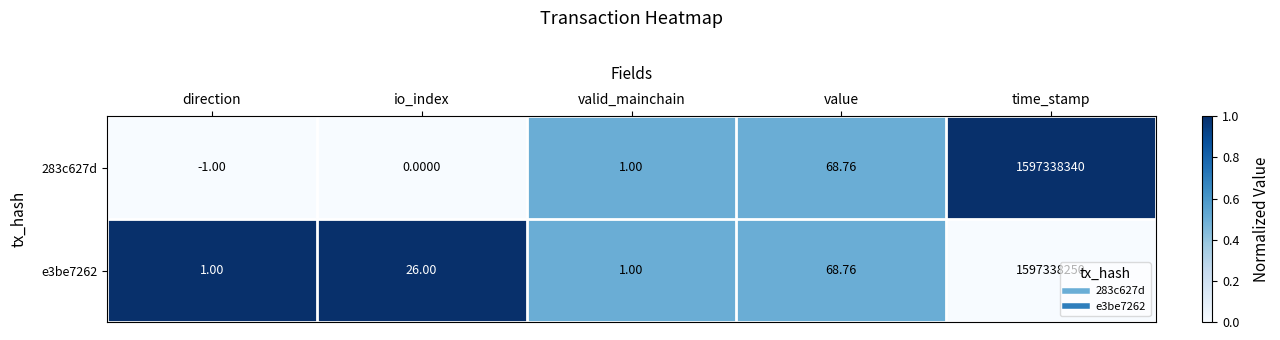

What is the greatest value displayed?

1597338340.0